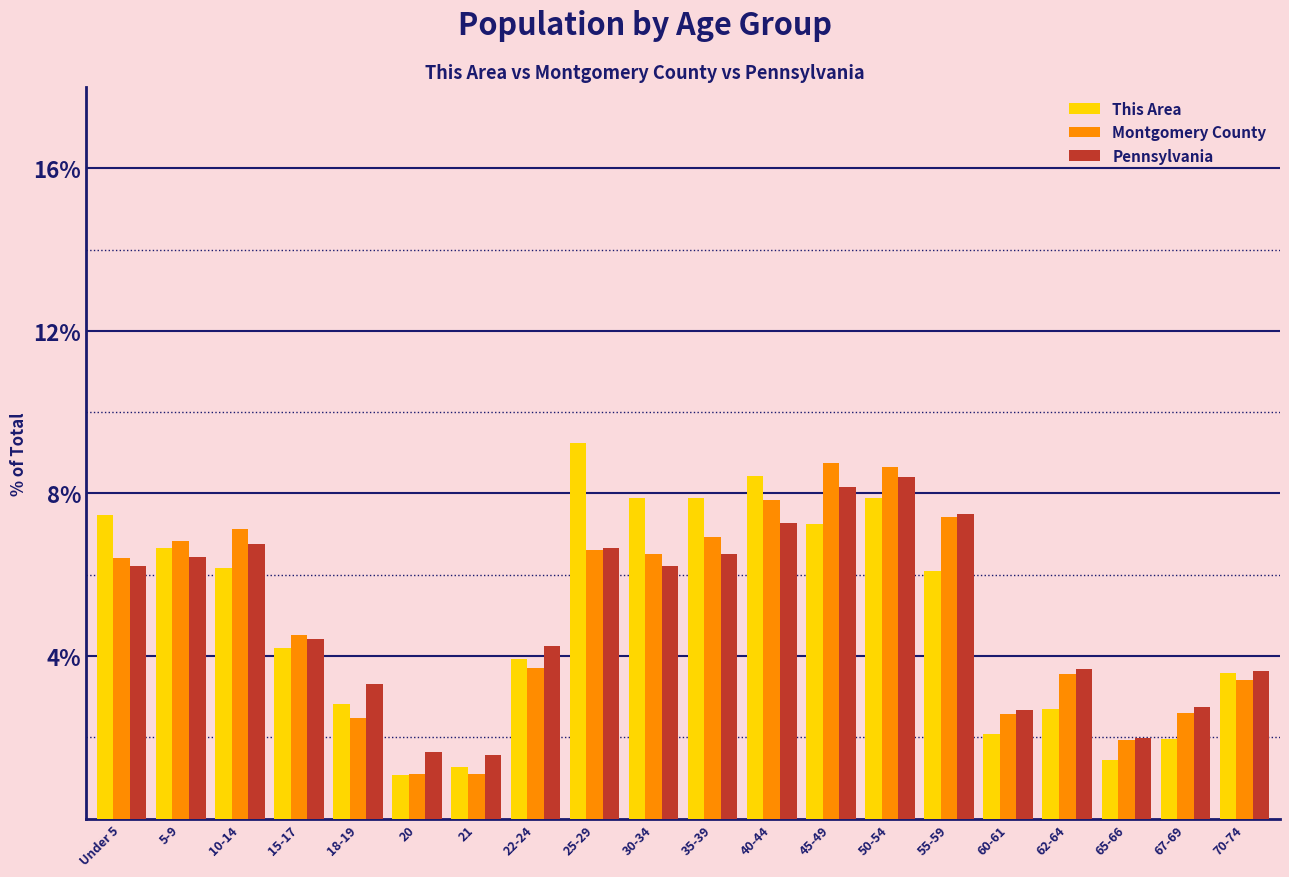

What is the total value across all series at 62-64?

9.9